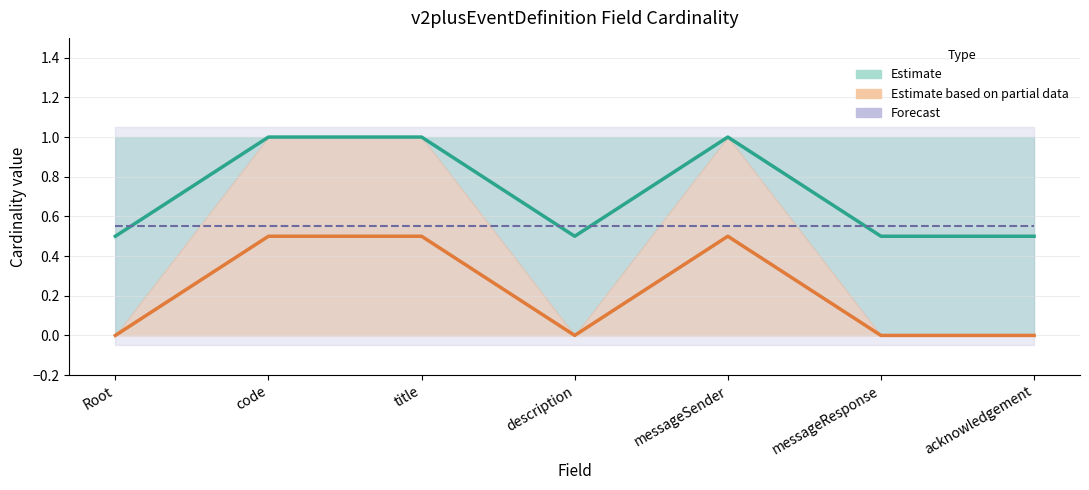

What position from the right is v2plusEventDefinition.title?

5